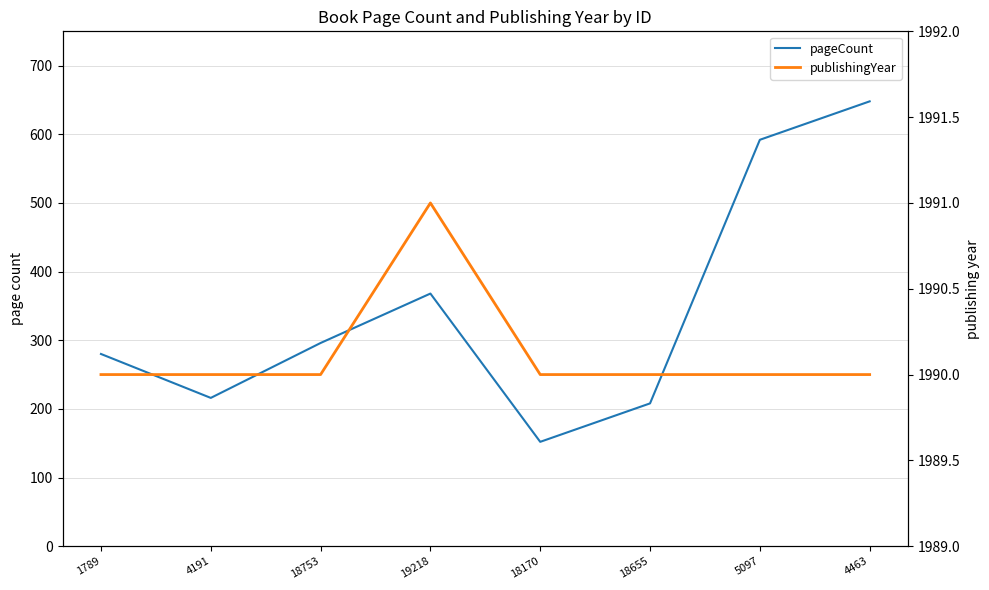

What is the difference between the highest and lowest values at 4191?

1774